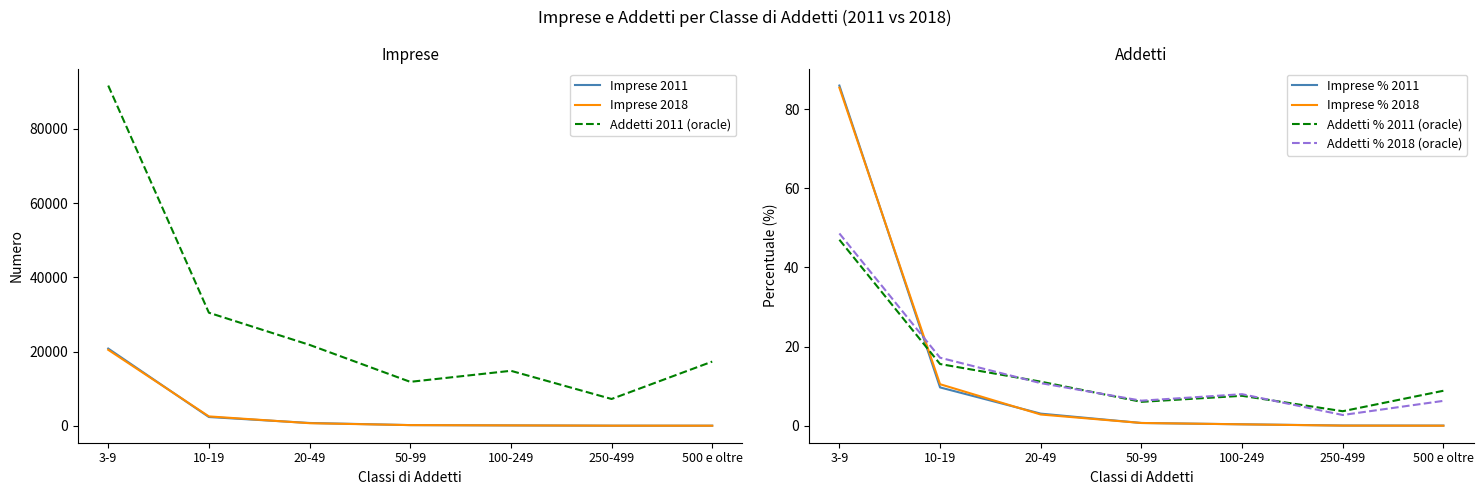

True or false: Imprese 2018 has more than 1 points higher than both neighbors.

False